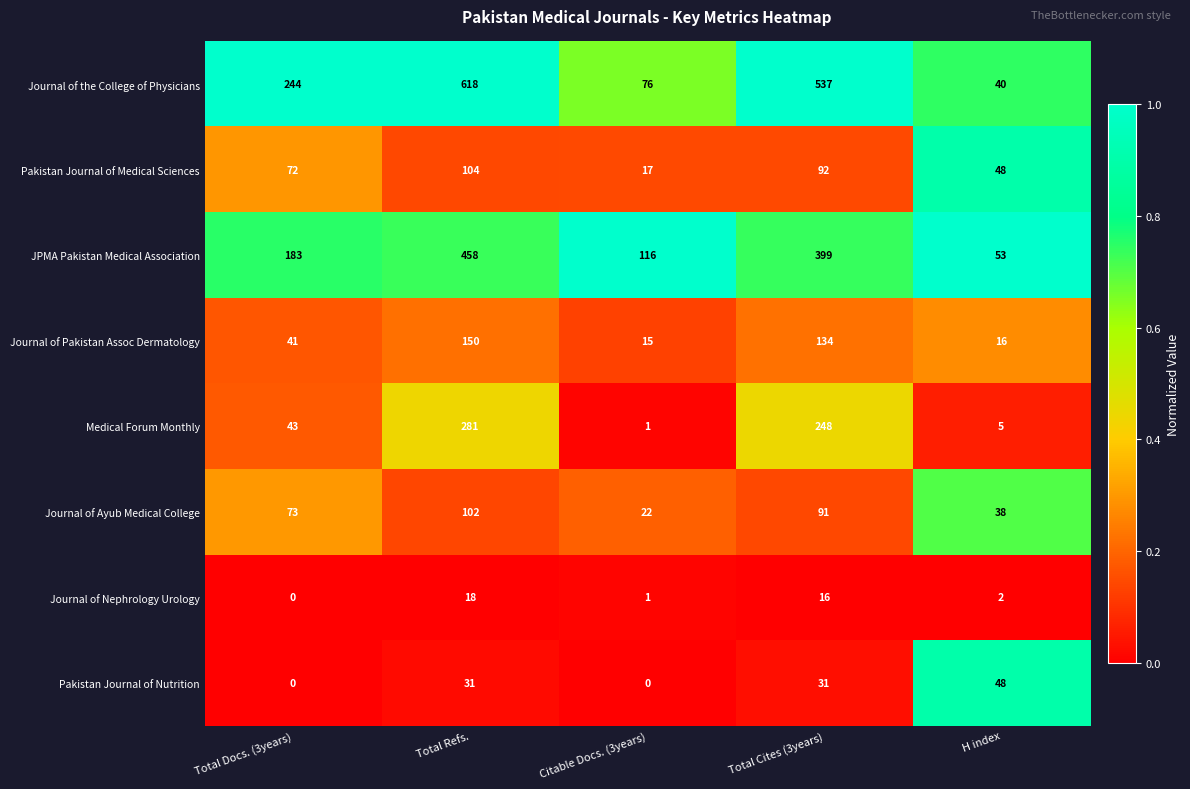

What is the sum of all Pakistan Journal of Nutrition values?

110